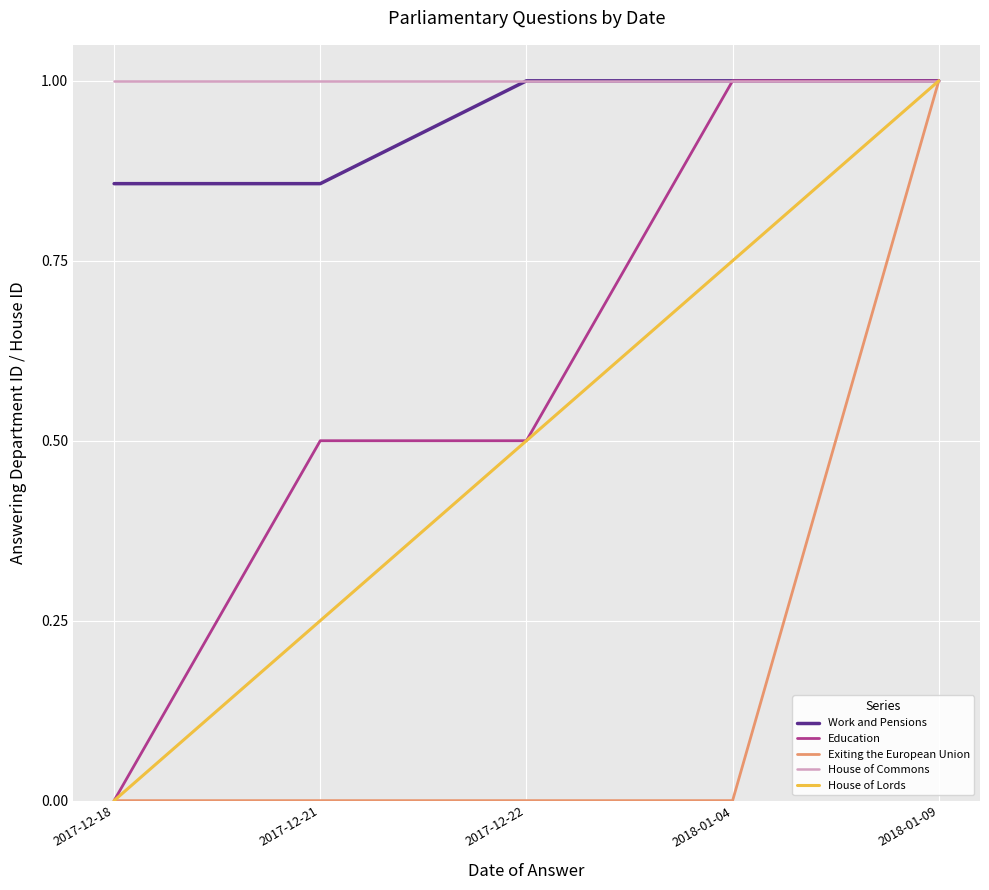

Which series has the largest total across all categories?

House of Commons